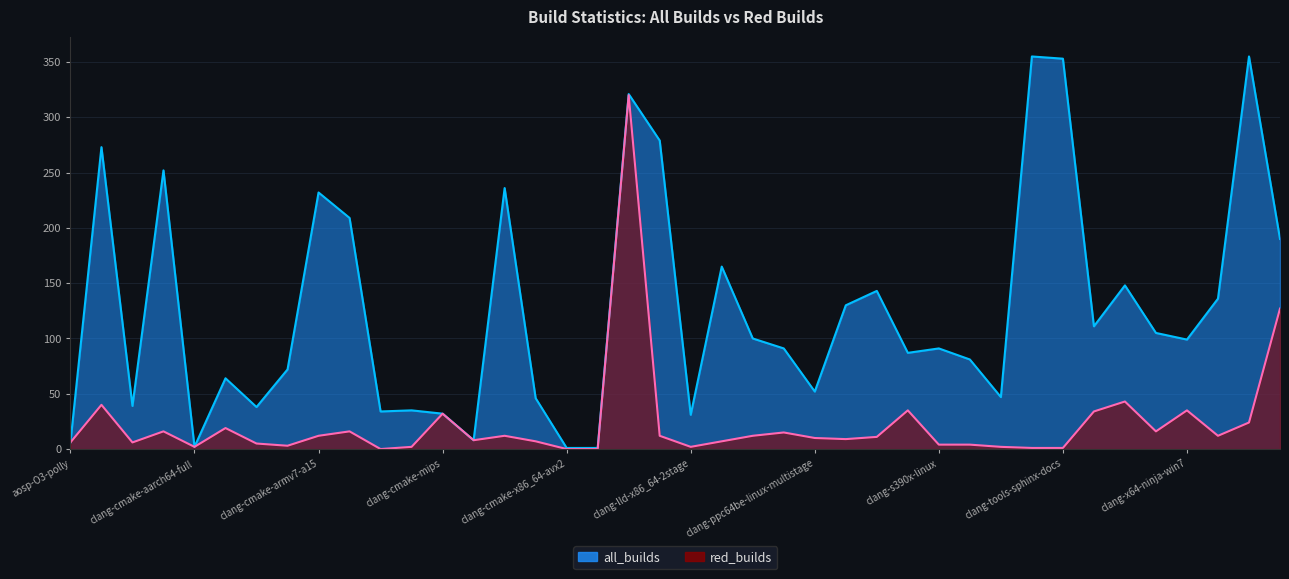

True or false: all_builds has a value of 49 at clang-lld-x86_64-2stage.

False